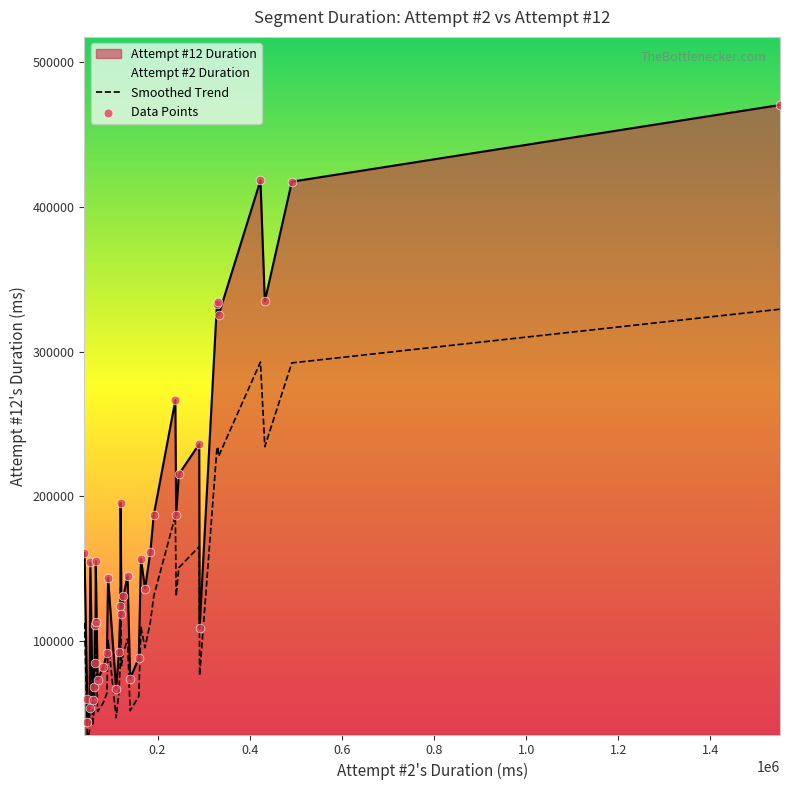

What is the minimum value for Smoothed Trend?

31007.9